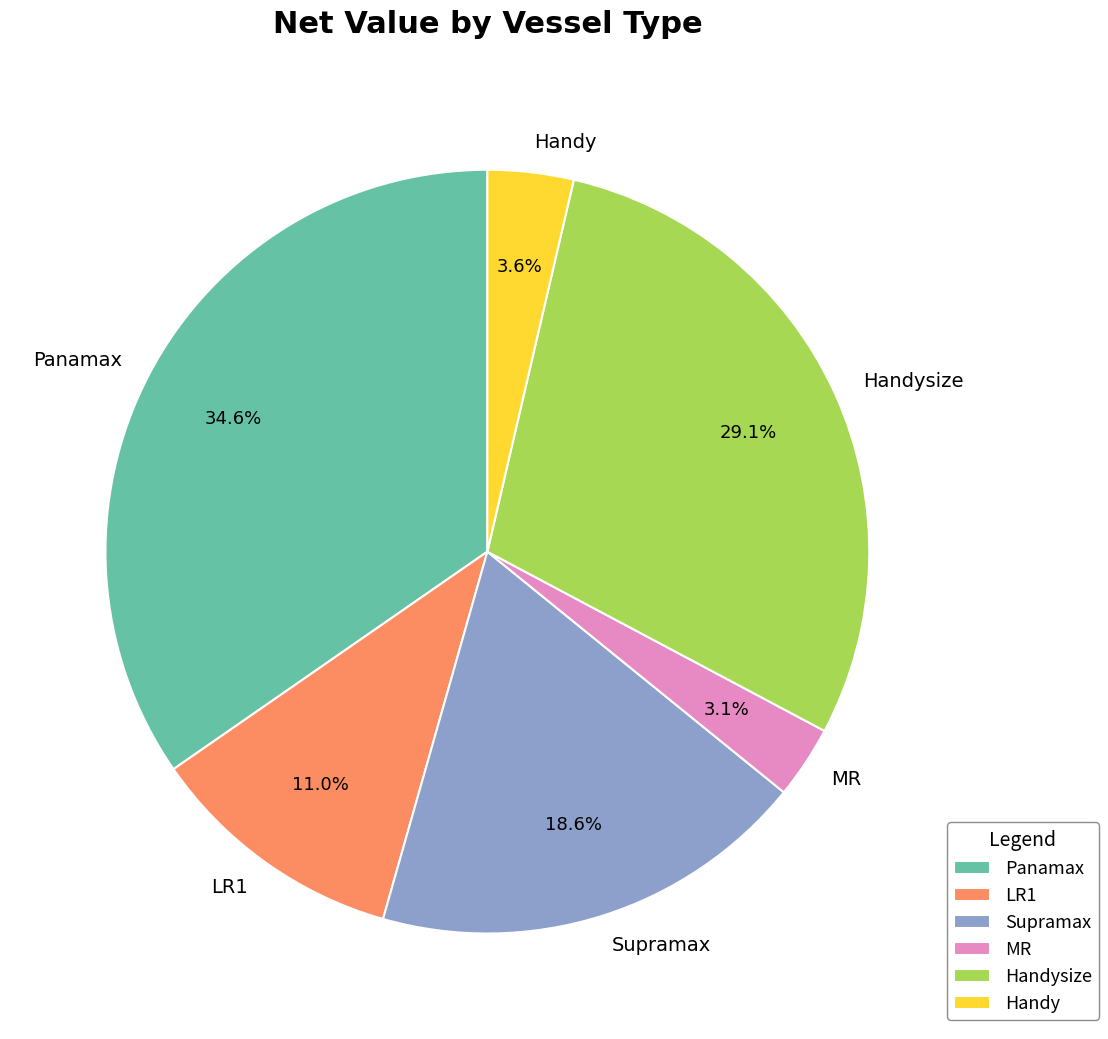

Combined, do Handy and MR account for over 50%?

No